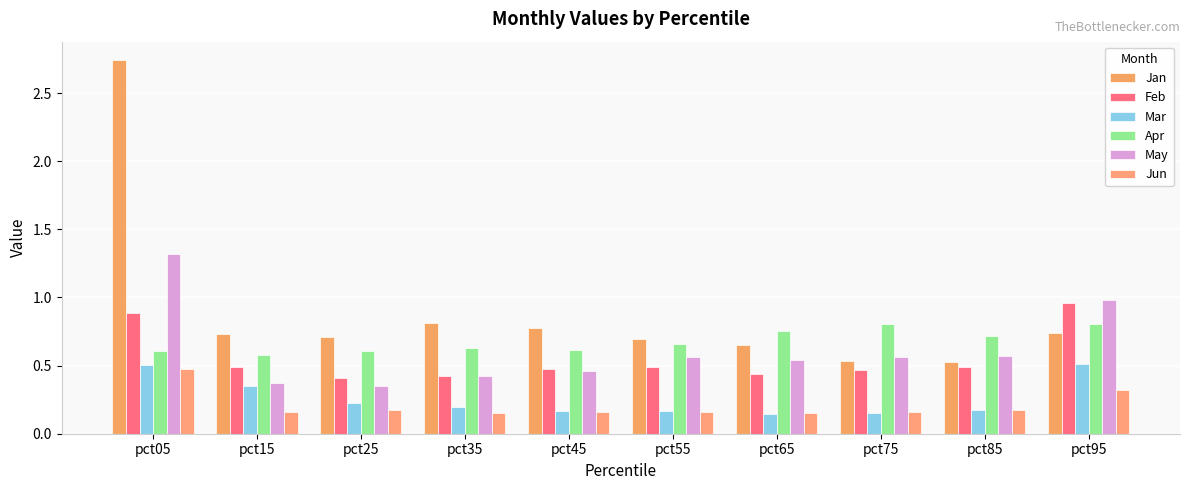

At pct95, list the series in order from smallest to largest.

Jun, Mar, Jan, Apr, Feb, May